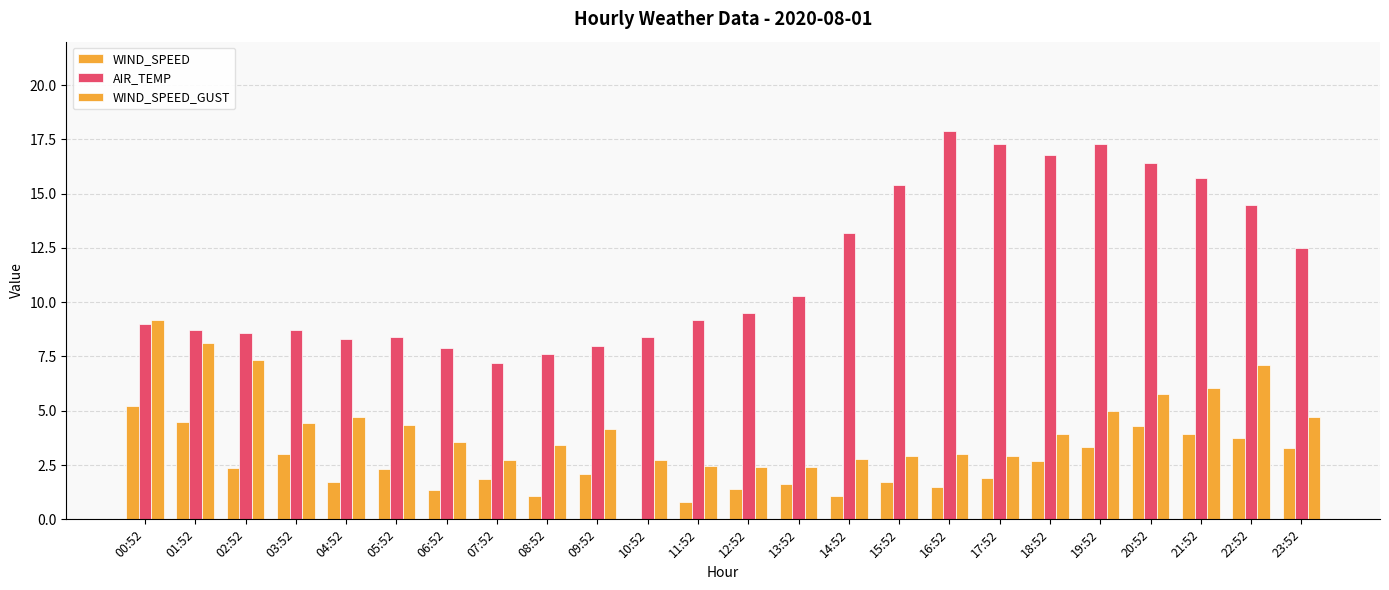

How many groups of bars are there?

24